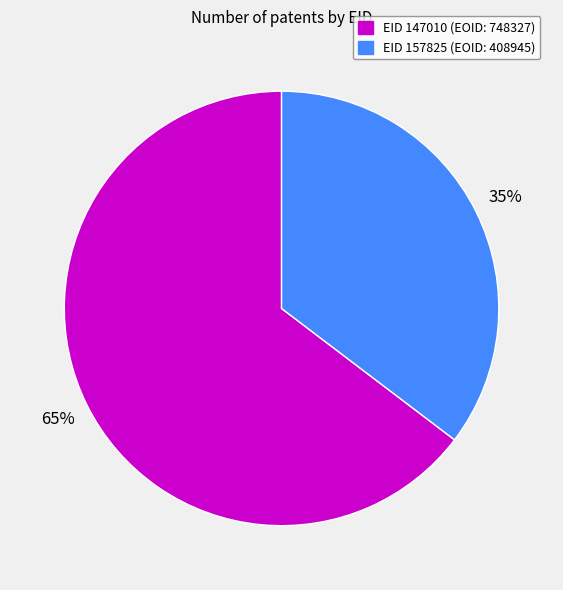

What percentage is the EID 147010 (EOID: 748327) slice, to the nearest percent?

65%